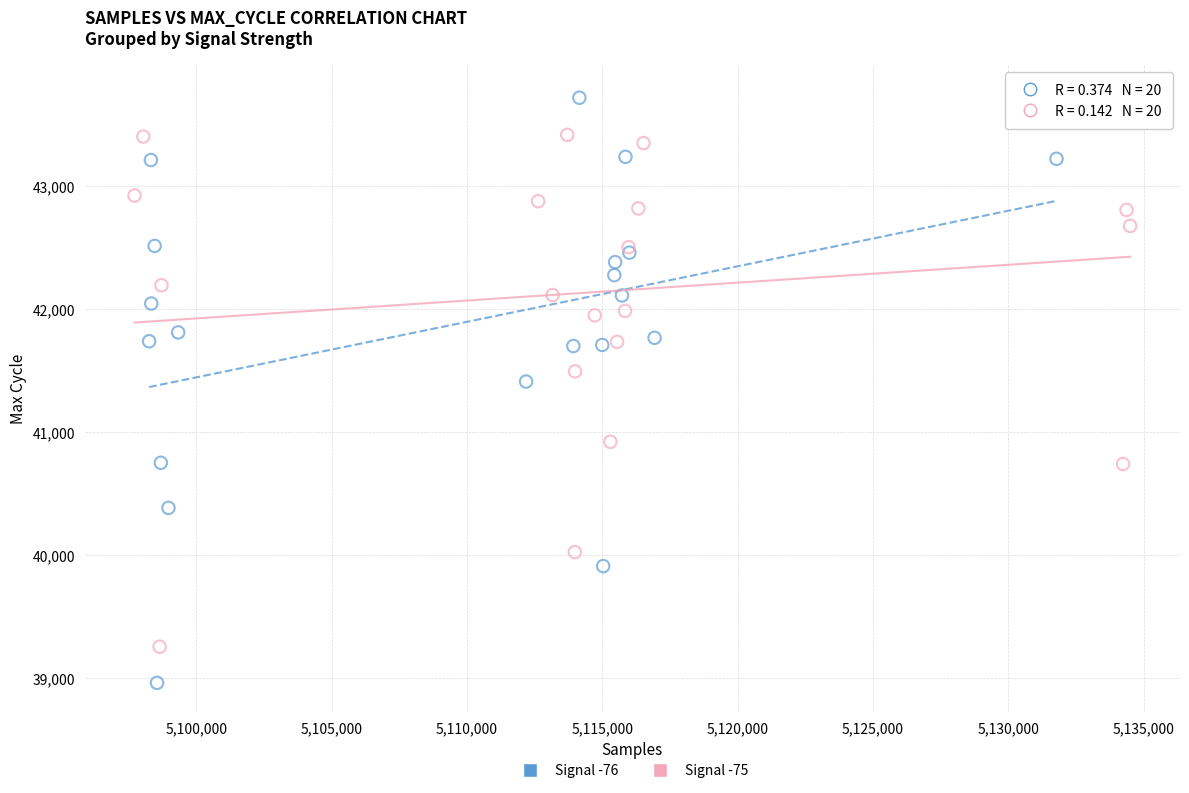

Which series reaches the minimum Y coordinate?

Signal -76